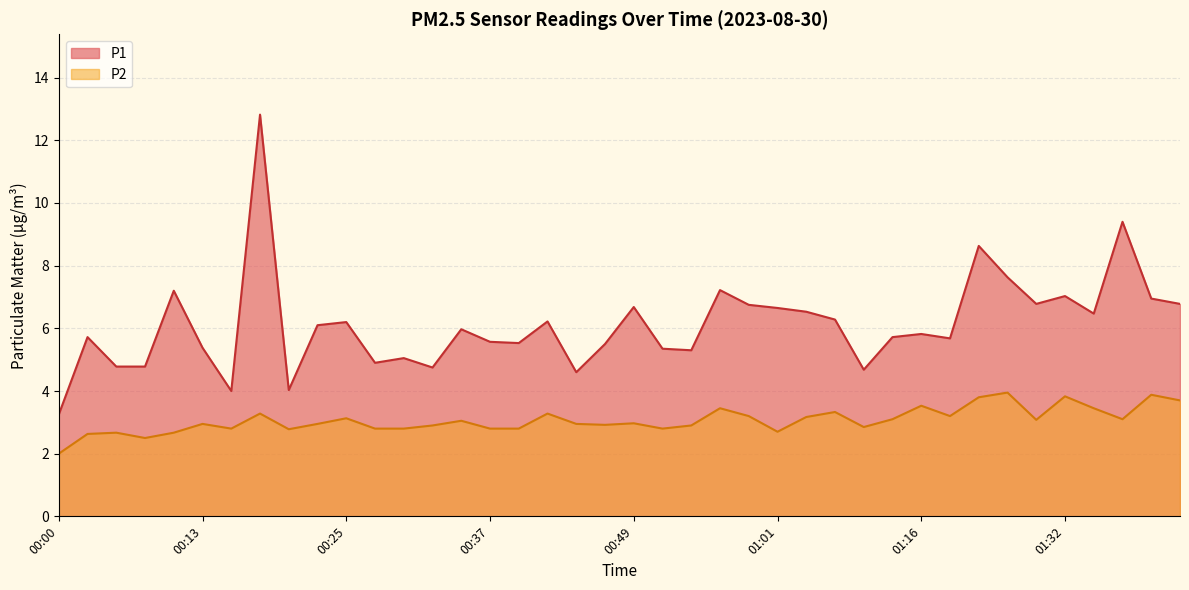

Count the number of data series in this chart.

2